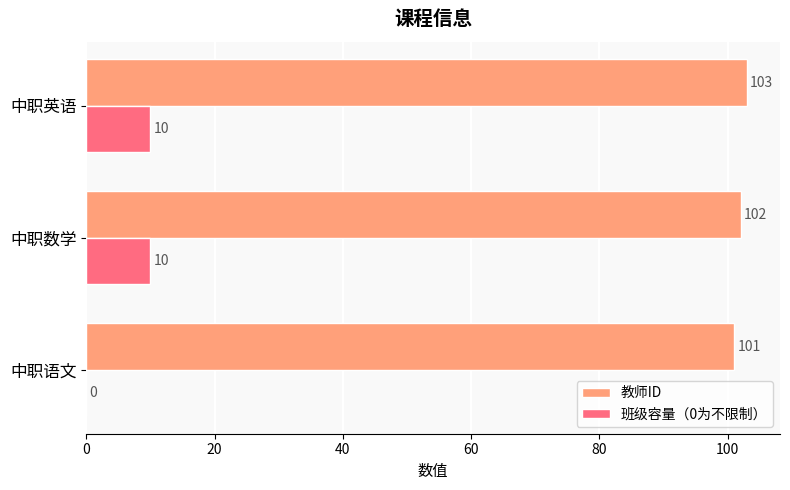

What is the maximum value shown in the chart?

103